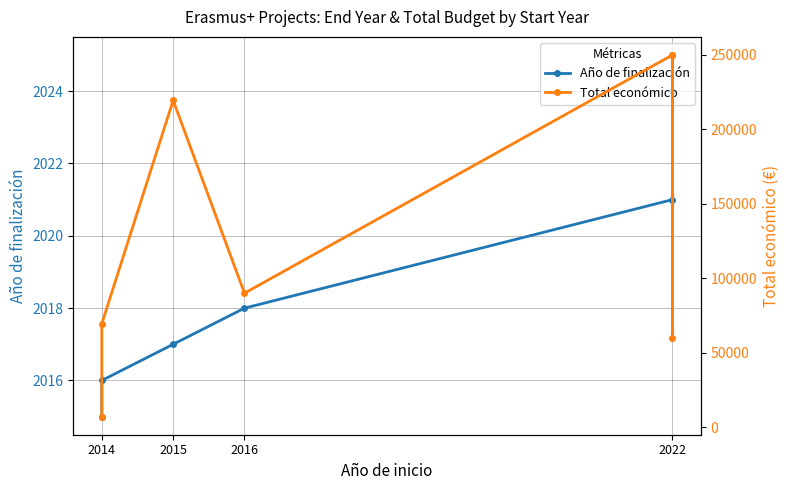

The value of Total económico at 2022 is 134484. True or false?

False